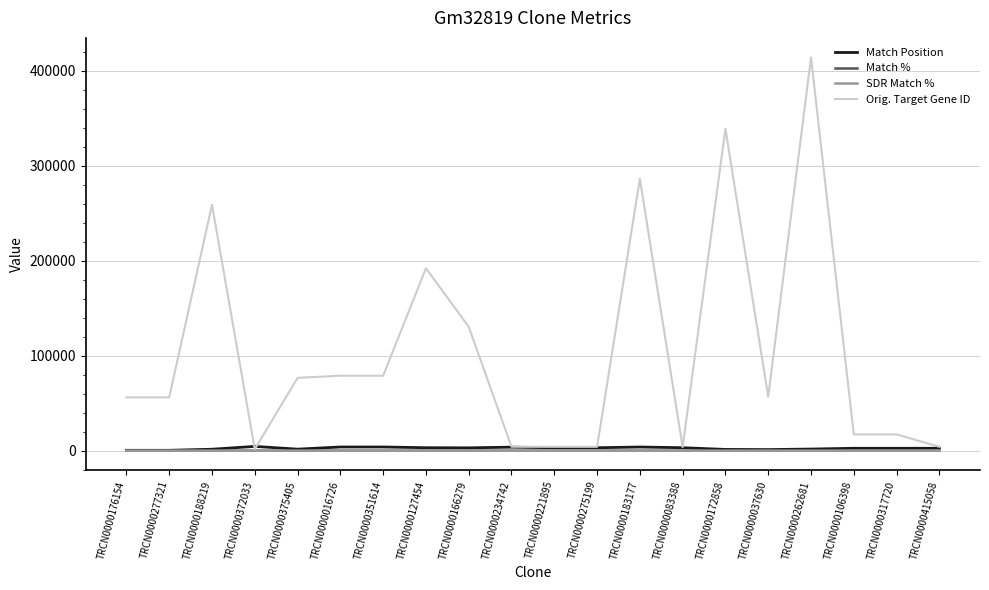

What is the greatest value displayed?

414149